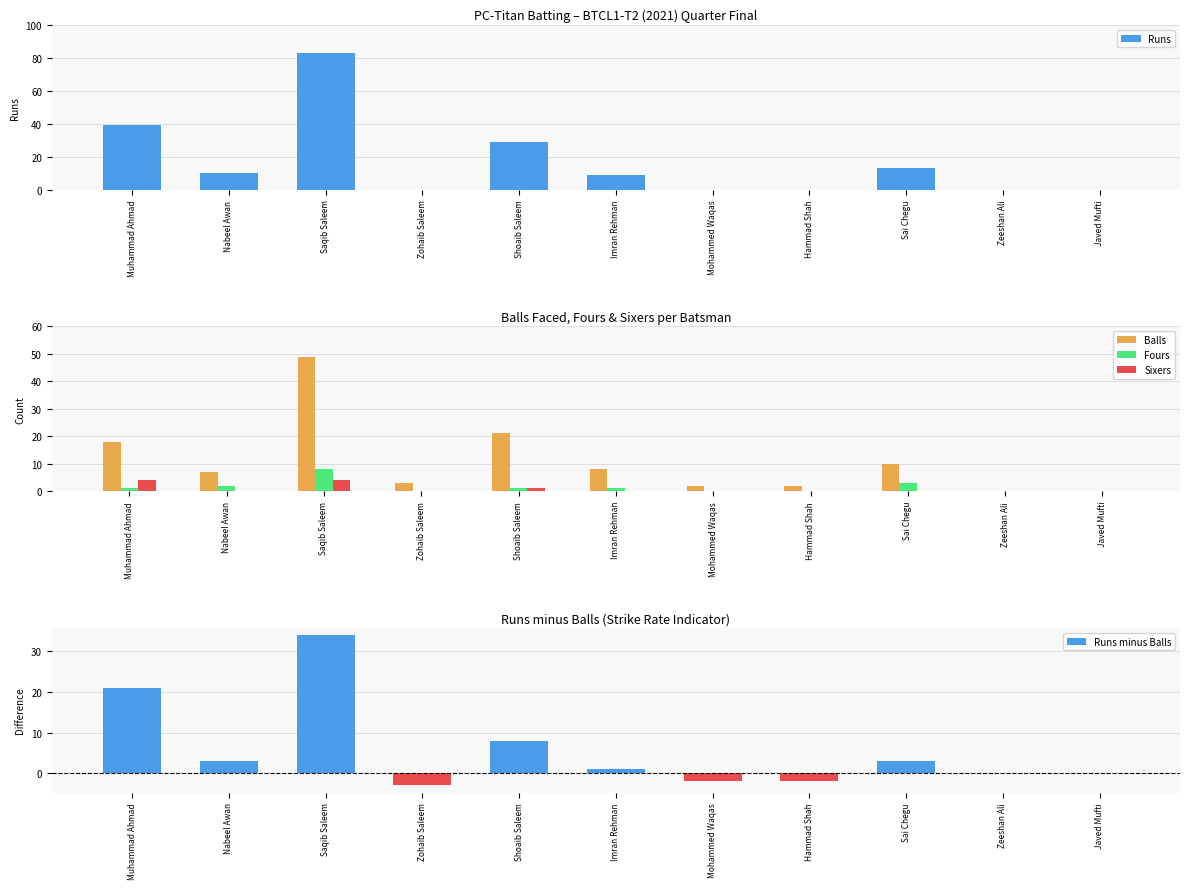

Which category has the highest value in the Runs minus Balls series?

Saqib Saleem